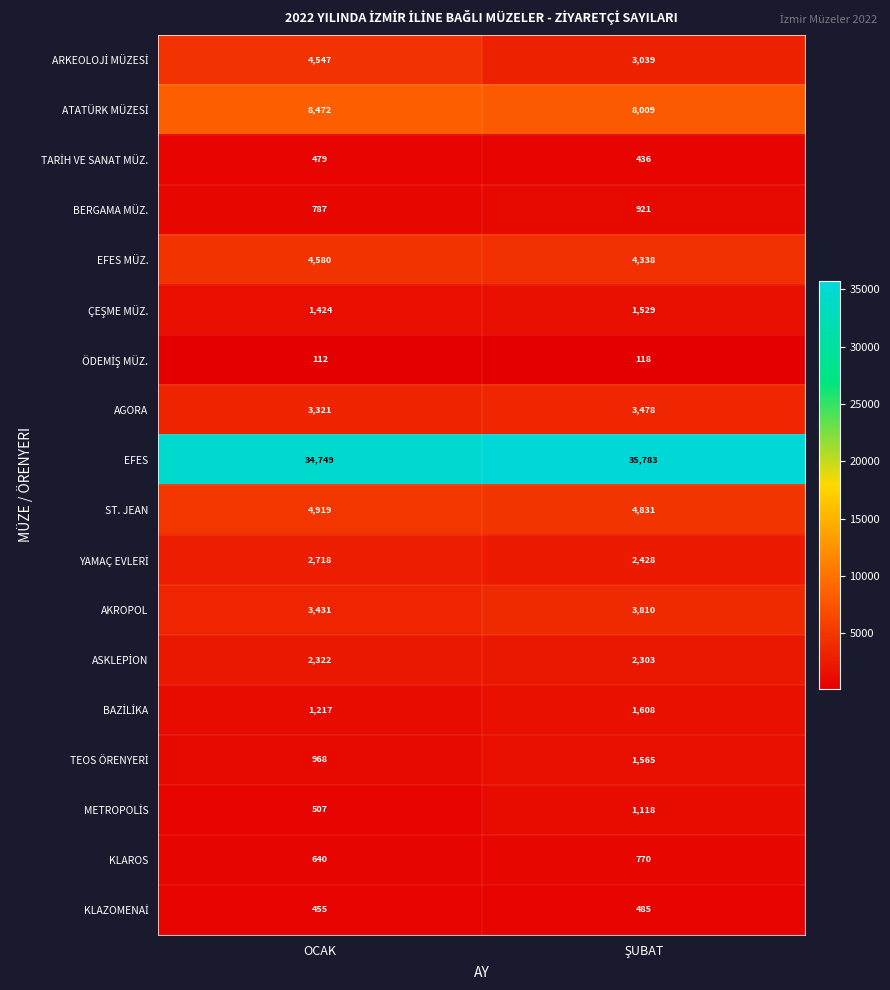

What is the sum of all AKROPOL values?

7241